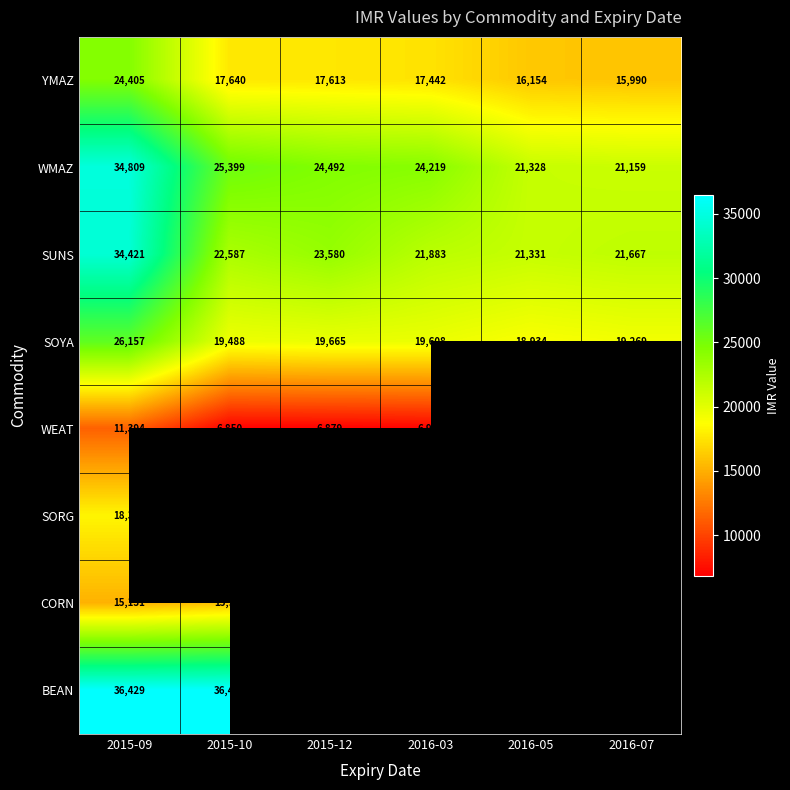

Rank the categories by SUNS value from highest to lowest.

2015-09, 2015-12, 2015-10, 2016-03, 2016-07, 2016-05